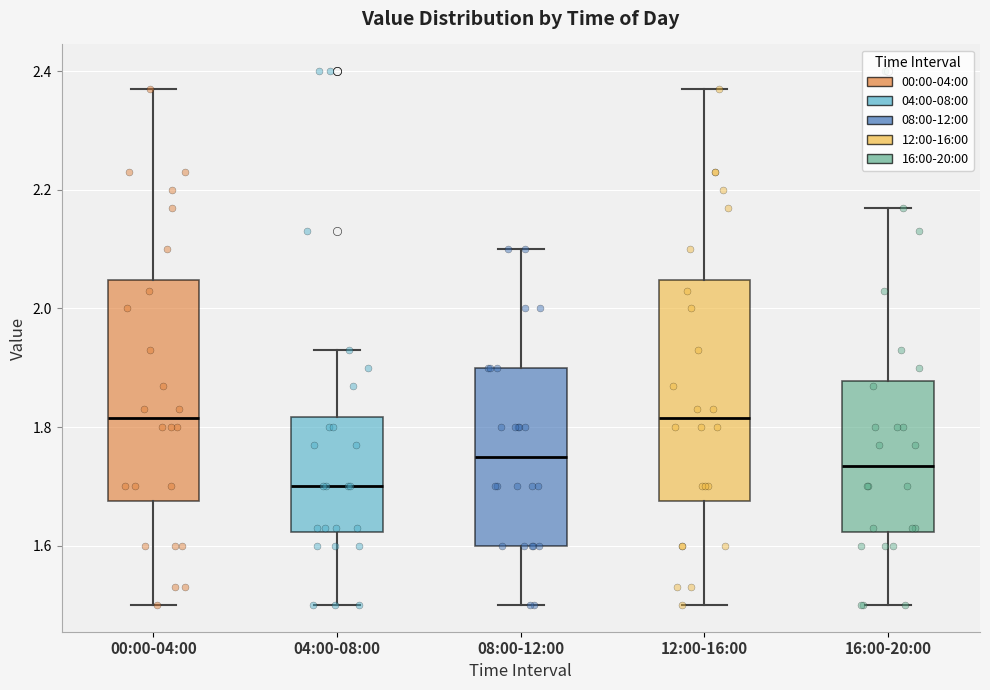

Reading left to right, transcribe this box plot: for each box, give where its median line is, the range the box spans, and where its two whiskers end, as read against the y-axis. The values are not printed on the chart, so give them approximately, as read against the axis.

00:00-04:00: median 1.82, box 1.68 to 2.04, whiskers 1.50 to 2.38
04:00-08:00: median 1.70, box 1.62 to 1.82, whiskers 1.50 to 1.94
08:00-12:00: median 1.76, box 1.60 to 1.90, whiskers 1.50 to 2.10
12:00-16:00: median 1.82, box 1.68 to 2.04, whiskers 1.50 to 2.38
16:00-20:00: median 1.74, box 1.62 to 1.88, whiskers 1.50 to 2.18